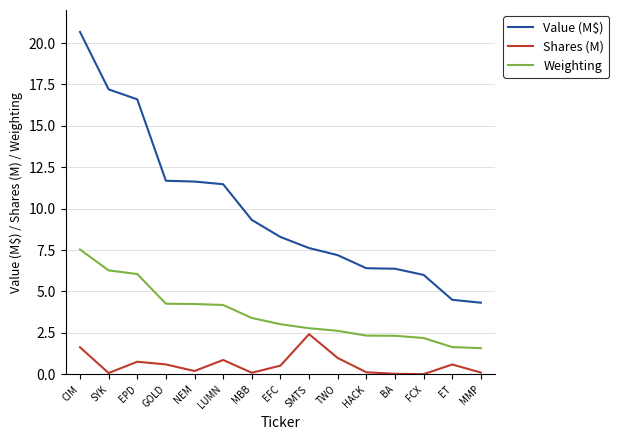

What position from the right is EPD?

13